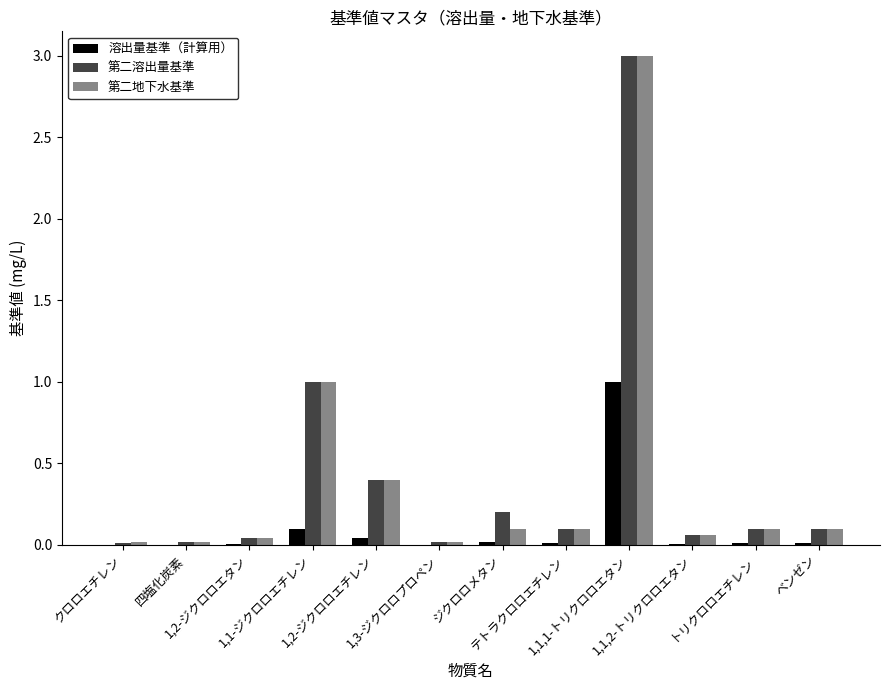

What is the sum of all 第二地下水基準 values?

5.0